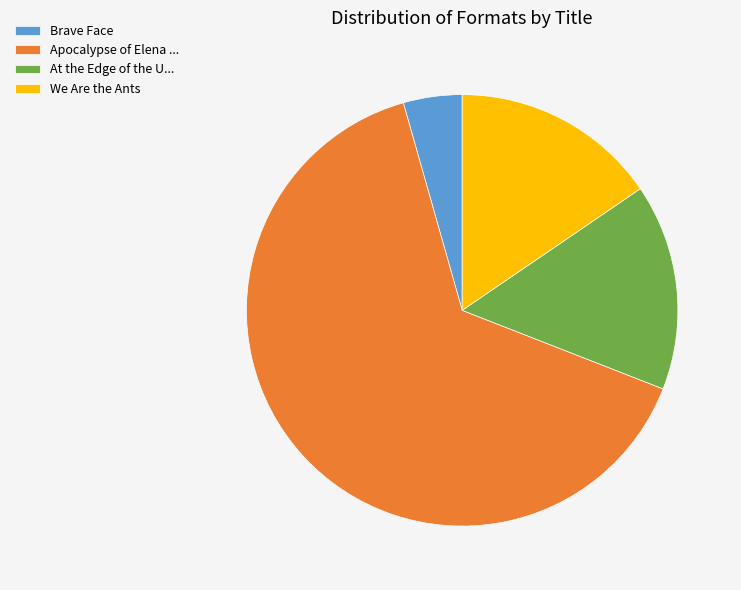

Does Apocalypse of Elena ... represent more than half of the total?

Yes